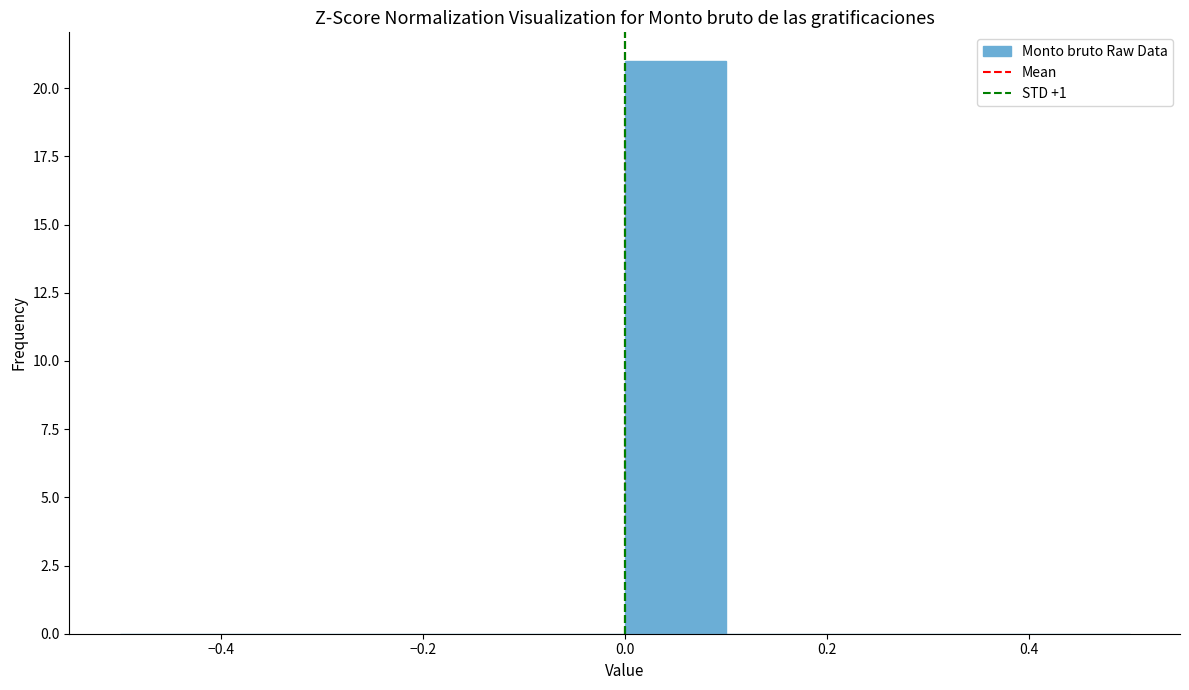

Reading left to right, transcribe this chart: for each bar, give the range it covers on the x-axis and its height. The values are not printed on the chart, so give them approximately, as read against the axis.

-0.5 to -0.4: 0
-0.4 to -0.3: 0
-0.3 to -0.2: 0
-0.2 to -0.1: 0
-0.1 to 0.0: 0
0.0 to 0.1: 21
0.1 to 0.2: 0
0.2 to 0.3: 0
0.3 to 0.4: 0
0.4 to 0.5: 0